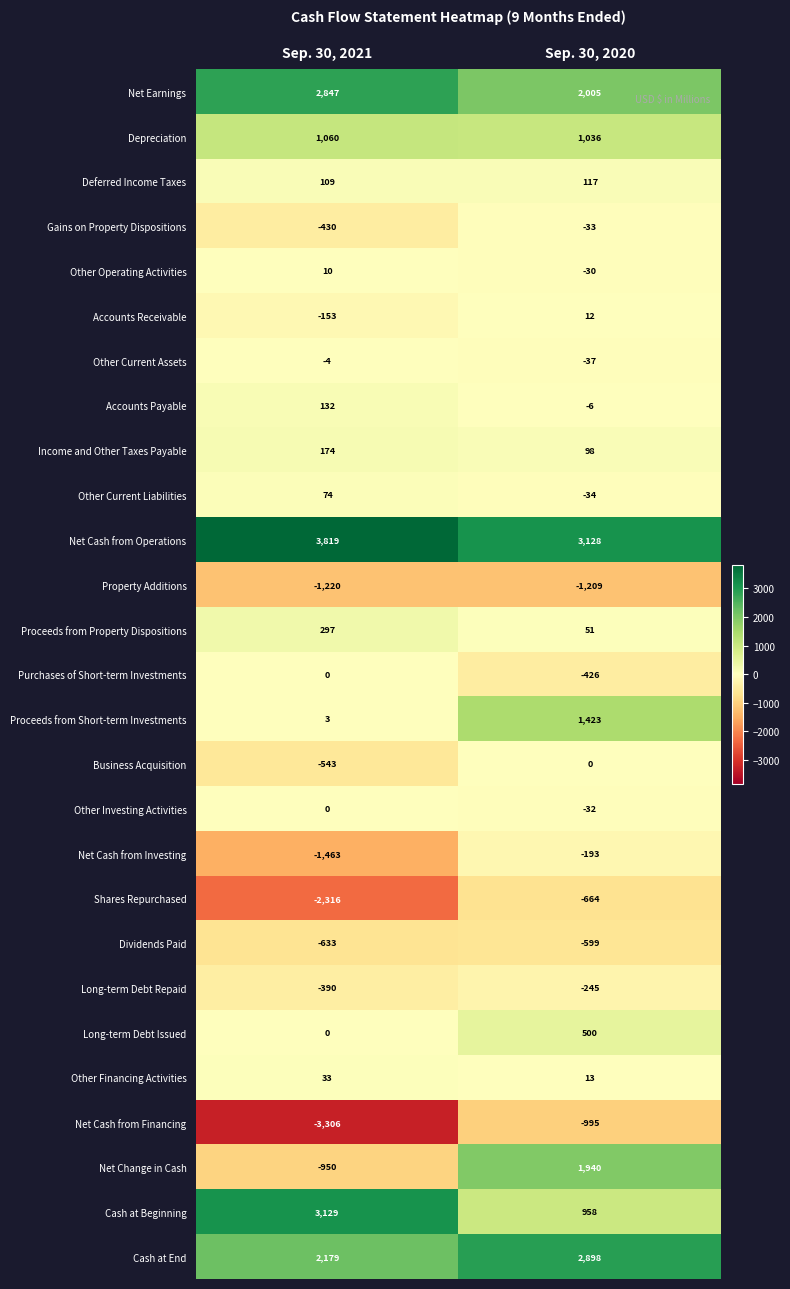

Rank the categories by Purchases of Short-term Investments value from lowest to highest.

Sep. 30, 2020, Sep. 30, 2021